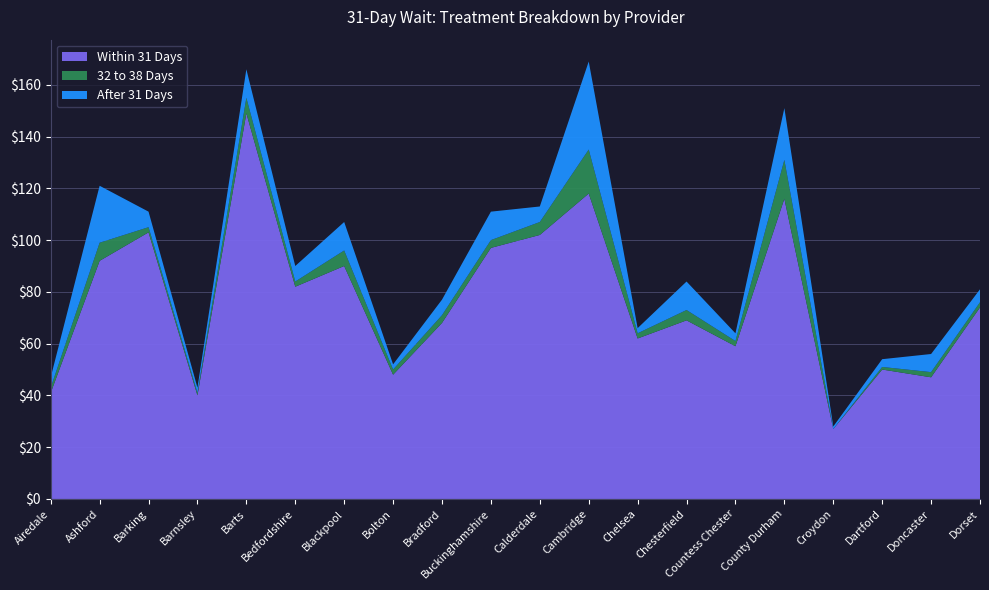

Reading left to right, transcribe all the data shown in this chart.

Within 31 Days: Airedale=41	Ashford=92	Barking=103	Barnsley=40	Barts=149	Bedfordshire=82	Blackpool=90	Bolton=48	Bradford=68	Buckinghamshire=97	Calderdale=102	Cambridge=118	Chelsea=62	Chesterfield=69	Countess Chester=59	County Durham=116	Croydon=27	Dartford=50	Doncaster=47	Dorset=74
32 to 38 Days: Airedale=2	Ashford=7	Barking=2	Barnsley=1	Barts=6	Bedfordshire=2	Blackpool=6	Bolton=2	Bradford=3	Buckinghamshire=3	Calderdale=5	Cambridge=17	Chelsea=2	Chesterfield=4	Countess Chester=2	County Durham=15	Croydon=0	Dartford=1	Doncaster=2	Dorset=2
After 31 Days: Airedale=4	Ashford=22	Barking=6	Barnsley=2	Barts=11	Bedfordshire=6	Blackpool=11	Bolton=2	Bradford=6	Buckinghamshire=11	Calderdale=6	Cambridge=34	Chelsea=2	Chesterfield=11	Countess Chester=3	County Durham=20	Croydon=1	Dartford=3	Doncaster=7	Dorset=5